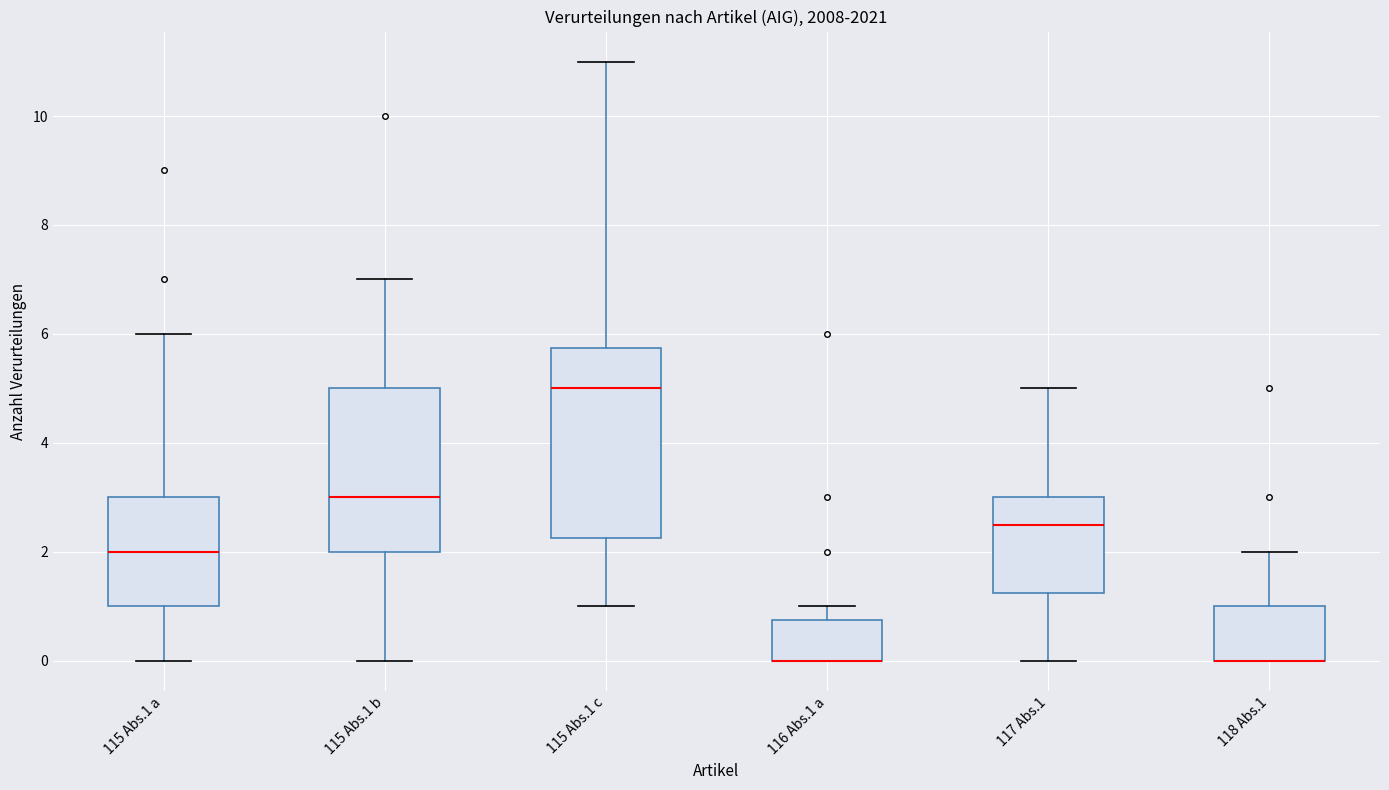

Which box is the tallest, from its lower edge to its upper edge?

115 Abs.1 c